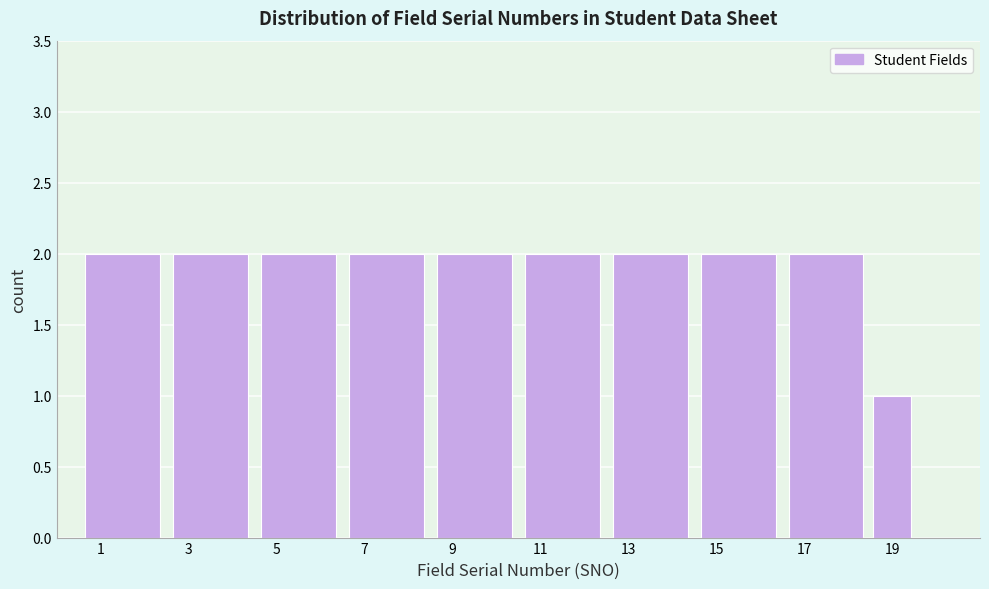

Reading left to right, list every bar in this chart as the range it spans on the x-axis followed by its height. Neither the bar edges nor the heights are printed on the chart, so give them approximately, as read against the axes.

0.5 to 2.5: 2
2.5 to 4.5: 2
4.5 to 6.5: 2
6.5 to 8.5: 2
8.5 to 10.5: 2
10.5 to 12.5: 2
12.5 to 14.5: 2
14.5 to 16.5: 2
16.5 to 18.5: 2
18.5 to 19.5: 1